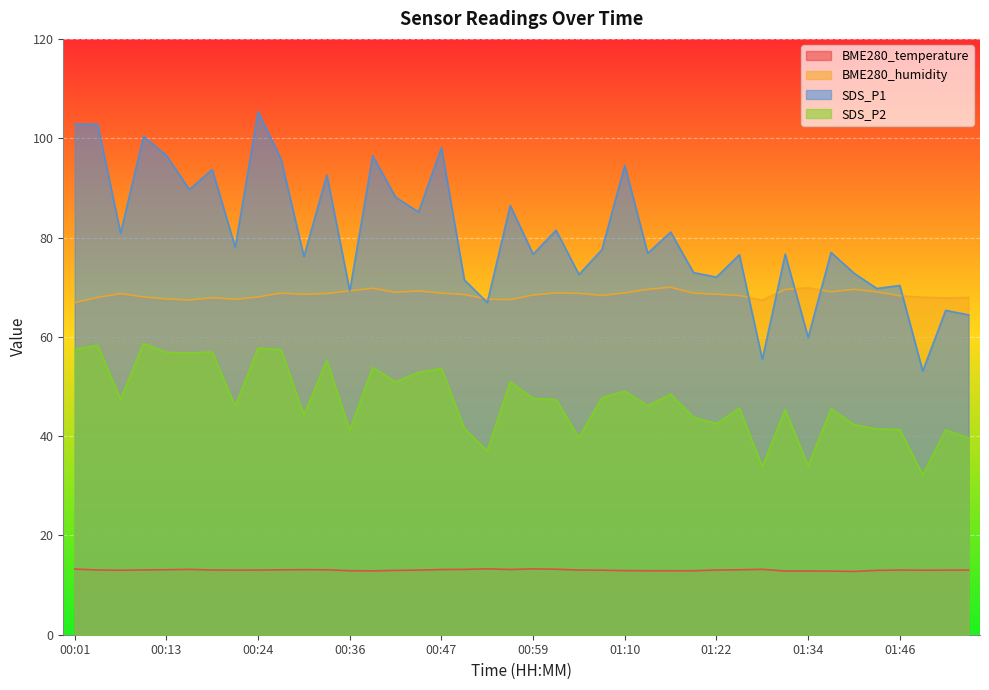

Which has a higher value, 00:24 or 01:10?

00:24